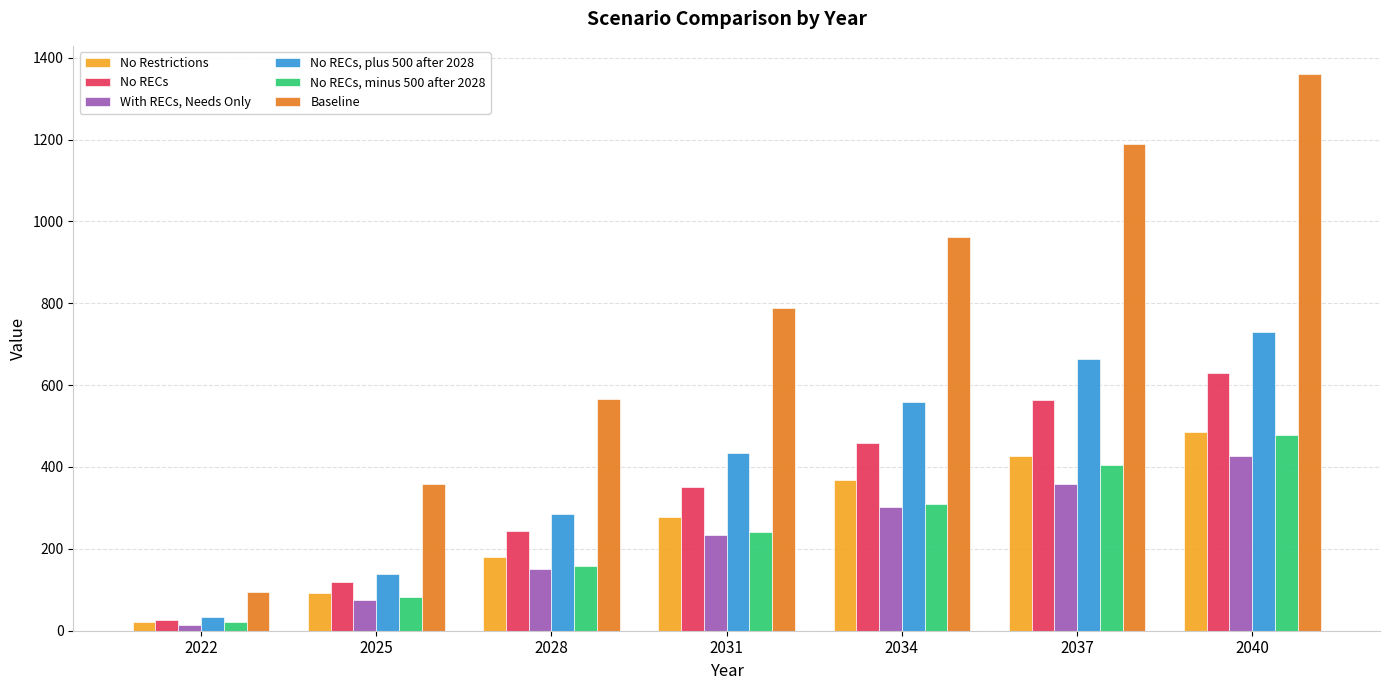

At which category is the sum across all series the highest?

2040